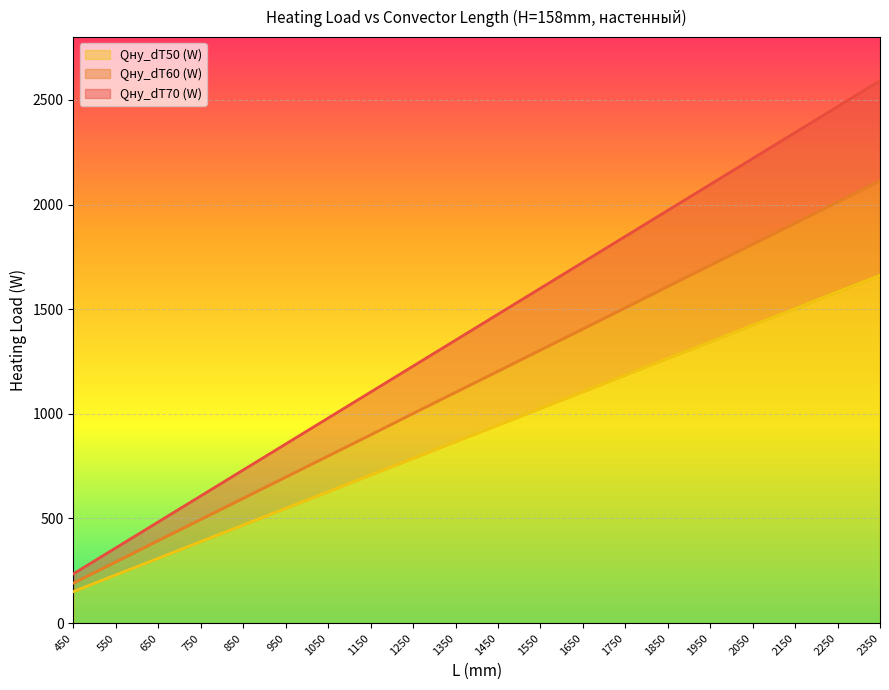

At which category is the sum across all series the highest?

2350